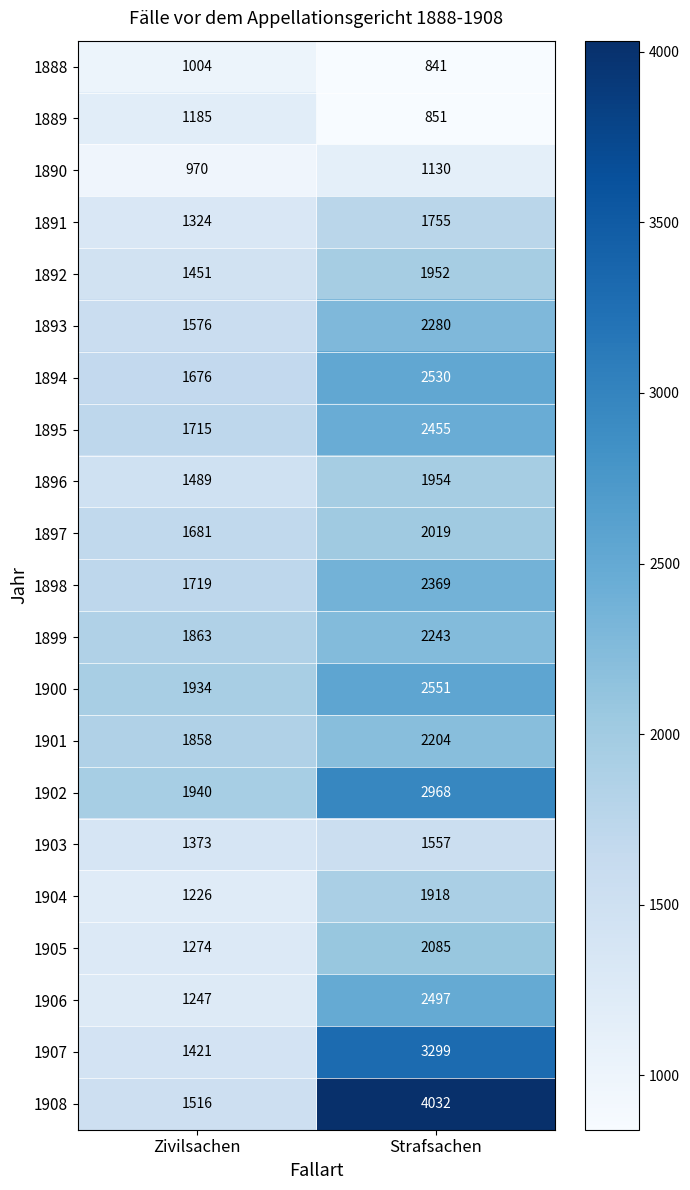

At how many categories does at least one series exceed 2637?

1